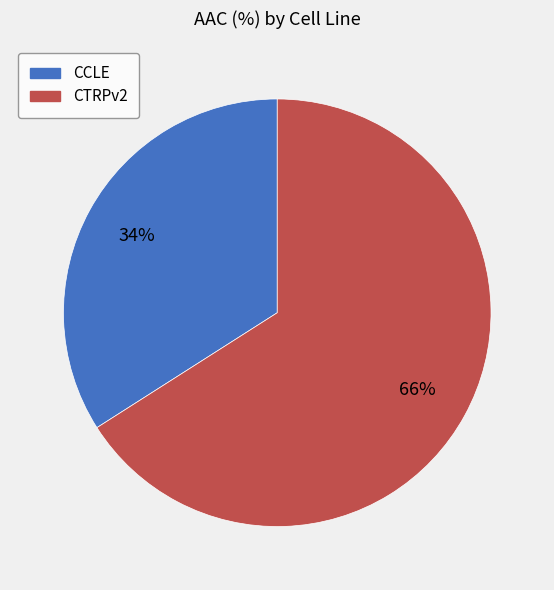

Combined, do CTRPv2 and CCLE account for over 50%?

Yes